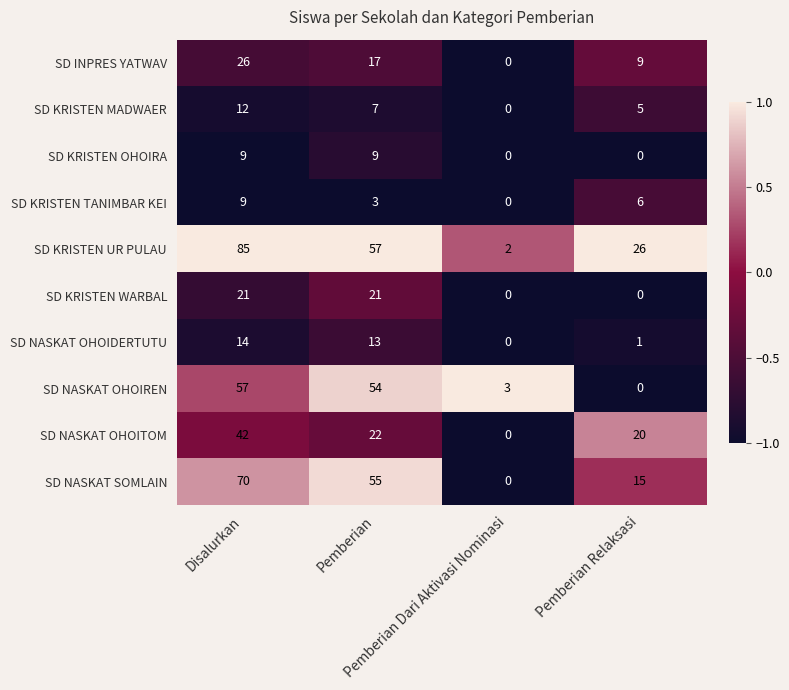

Which series has the largest range (max minus min)?

SD KRISTEN UR PULAU